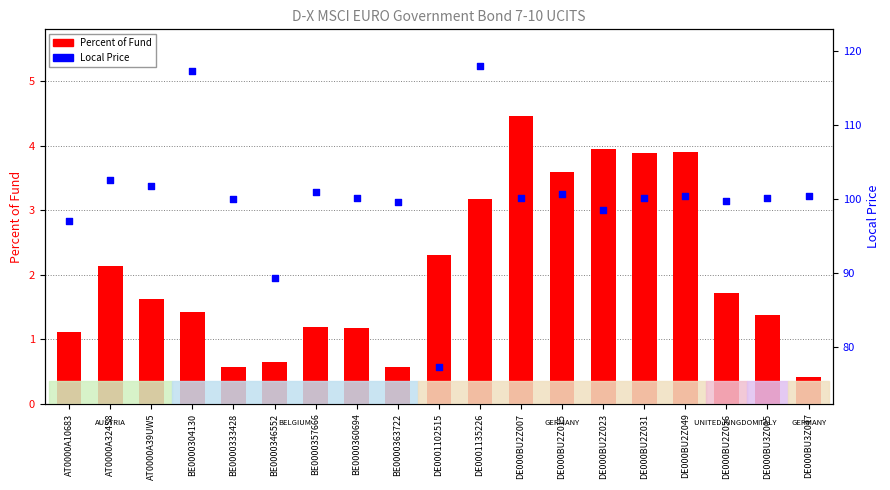

What is the total value across all series at BE0000360694?

101.3